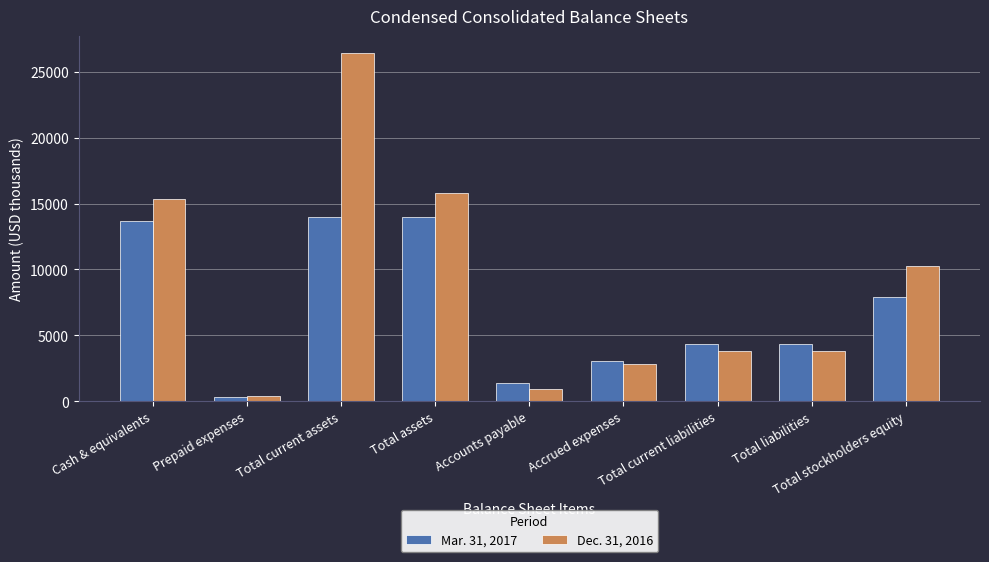

Between Total liabilities and Total stockholders equity, which series saw the biggest shift?

Dec. 31, 2016